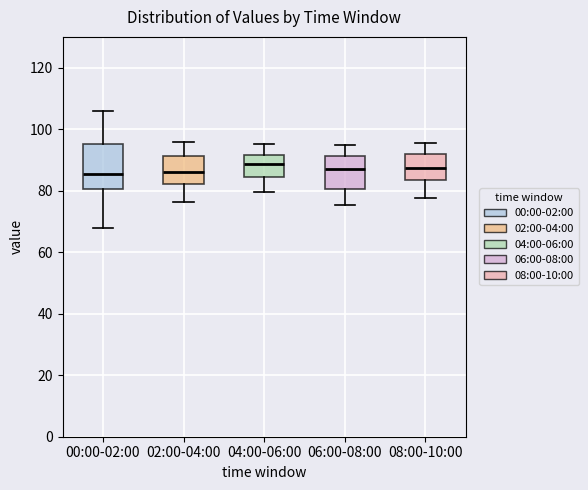

Reading left to right, transcribe this box plot: for each box, give where its median line is, the range the box spans, and where its two whiskers end, as read against the y-axis. The values are not printed on the chart, so give them approximately, as read against the axis.

00:00-02:00: median 86, box 80 to 96, whiskers 68 to 106
02:00-04:00: median 86, box 82 to 92, whiskers 76 to 96
04:00-06:00: median 88, box 84 to 92, whiskers 80 to 96
06:00-08:00: median 88, box 80 to 92, whiskers 76 to 94
08:00-10:00: median 88, box 84 to 92, whiskers 78 to 96